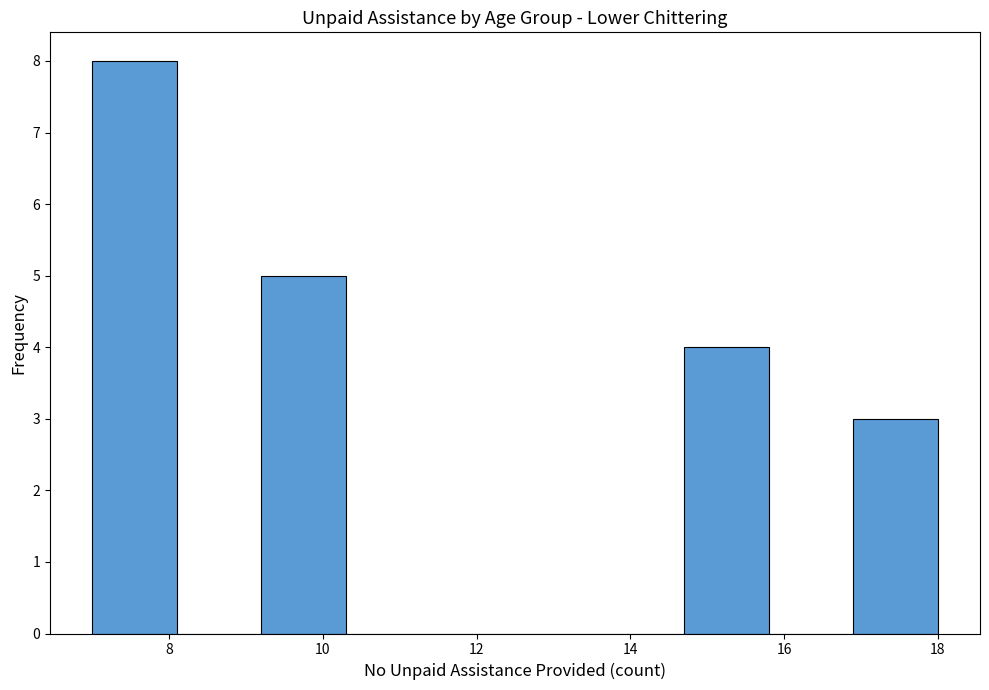

Over which range of the x-axis is the bar tallest?

7.0 to 8.1